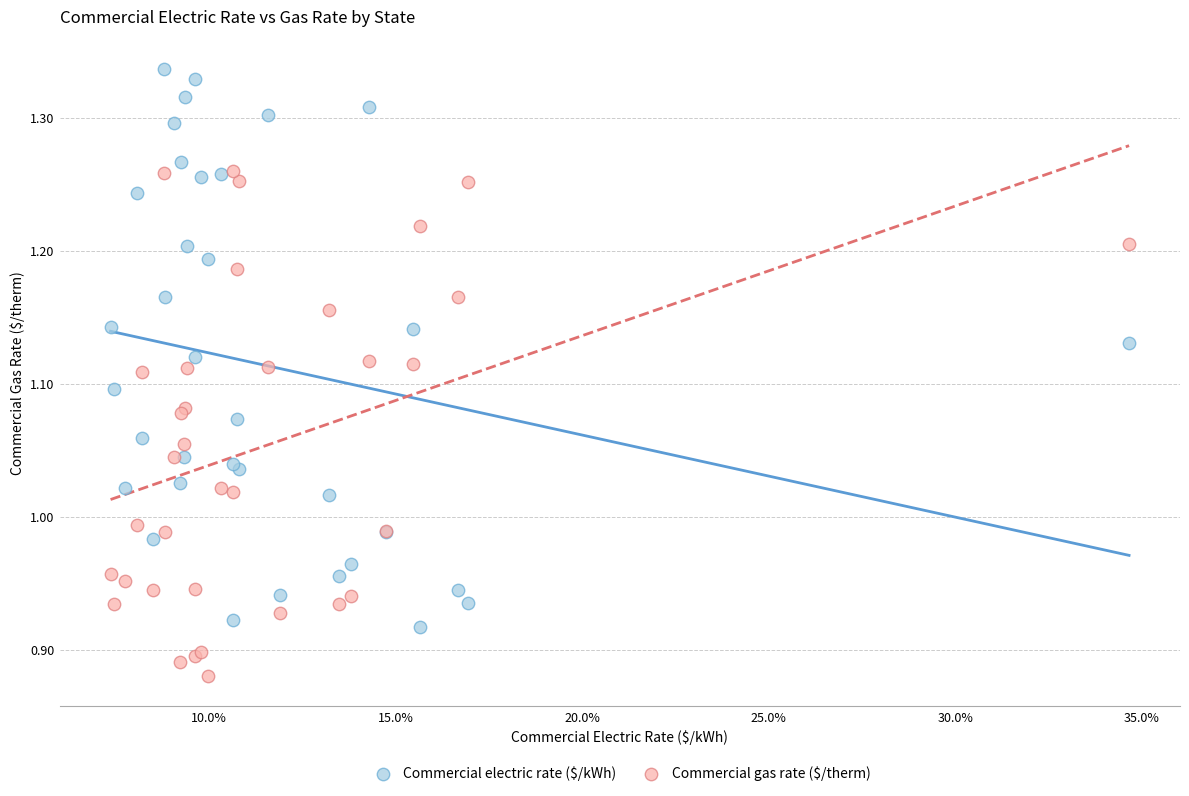

Which series contains the lowest Y value?

Commercial gas rate ($/therm)